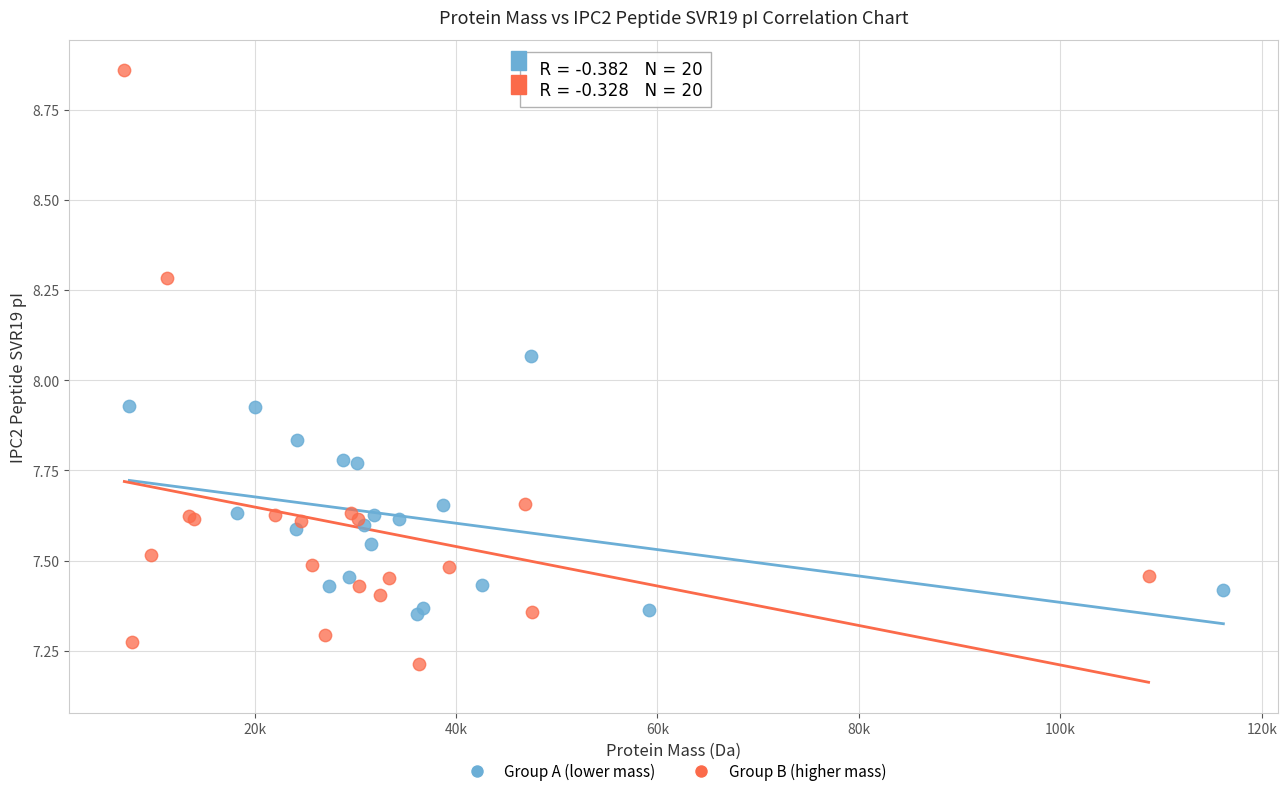

Which series contains the highest Y value?

Group B (higher mass)